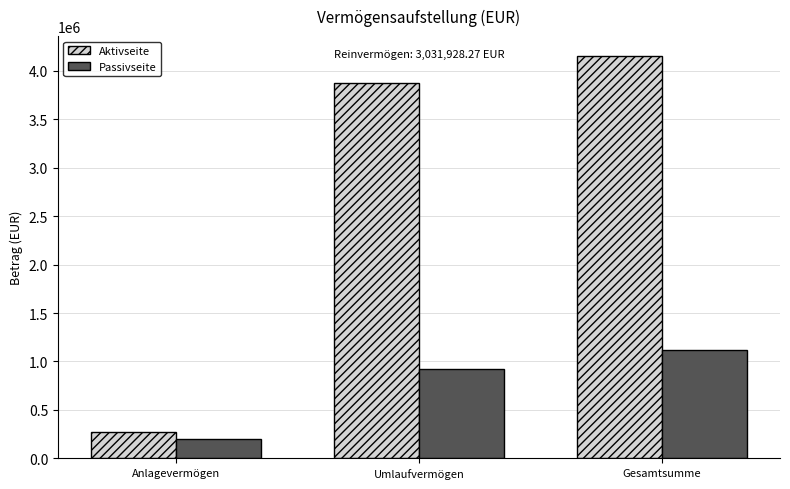

List the series in order of their peak value, highest first.

Aktivseite, Passivseite